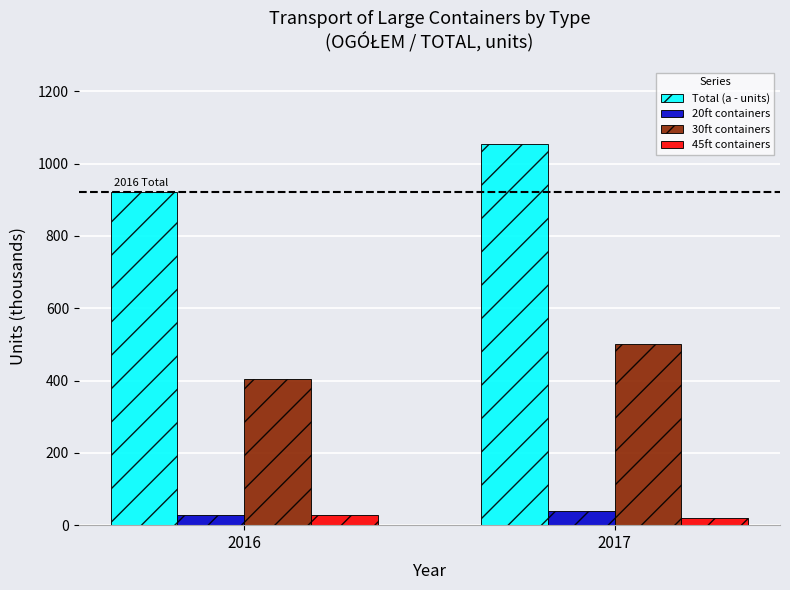

The Total (a - units) series shows 215.6 at 2017. True or false?

False